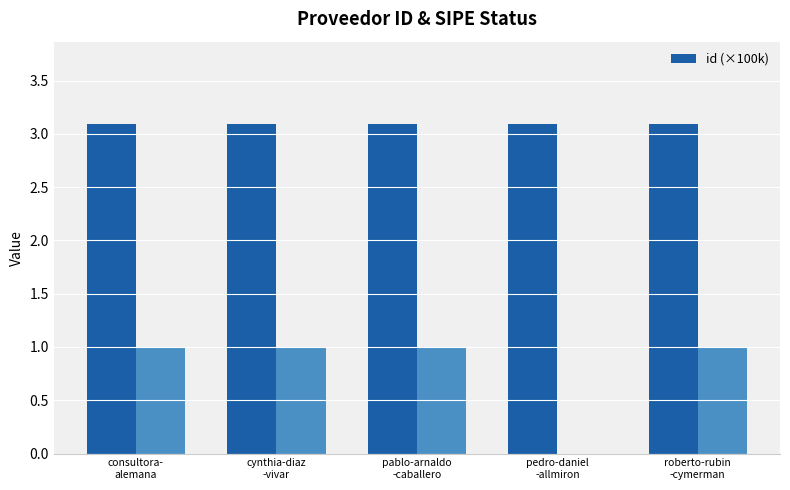

What is the label of the 2nd bar from the right?

pedro-daniel
-allmiron